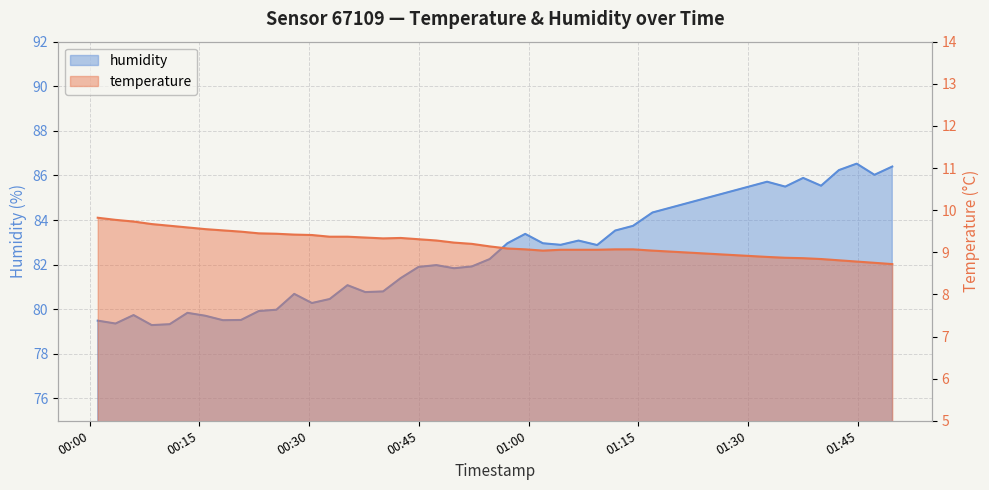

What are all the series names shown in the legend?

temperature, humidity